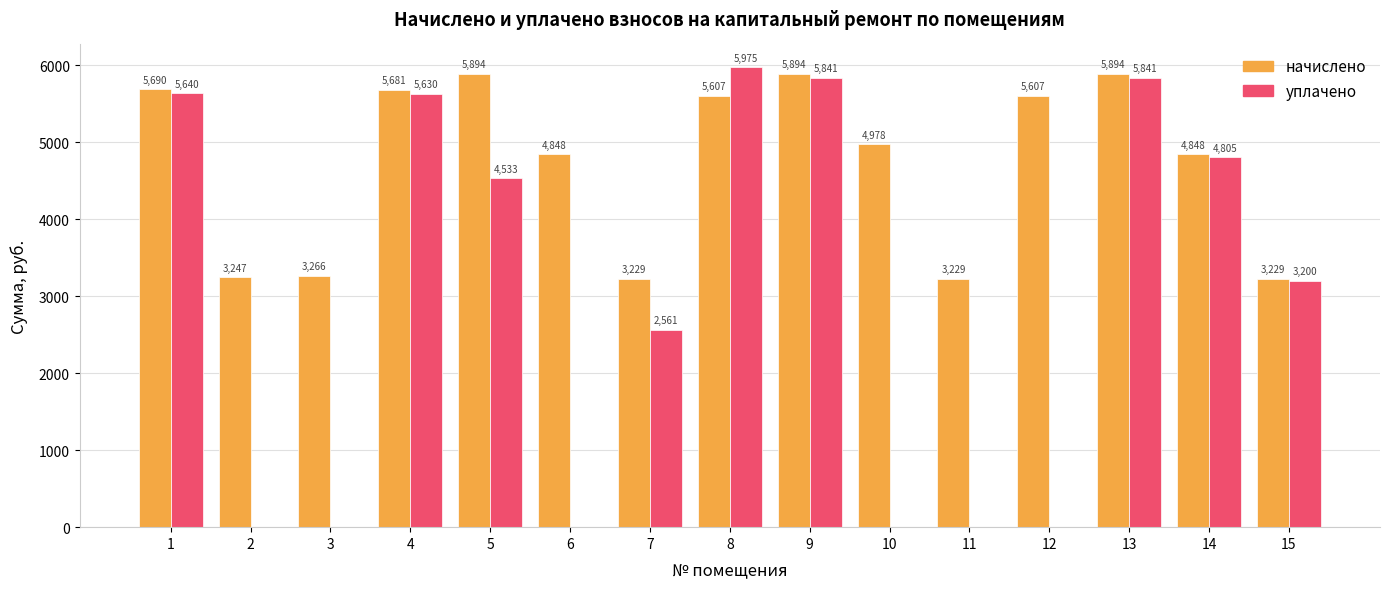

The value of начислено at 9 is 2520.9. True or false?

False